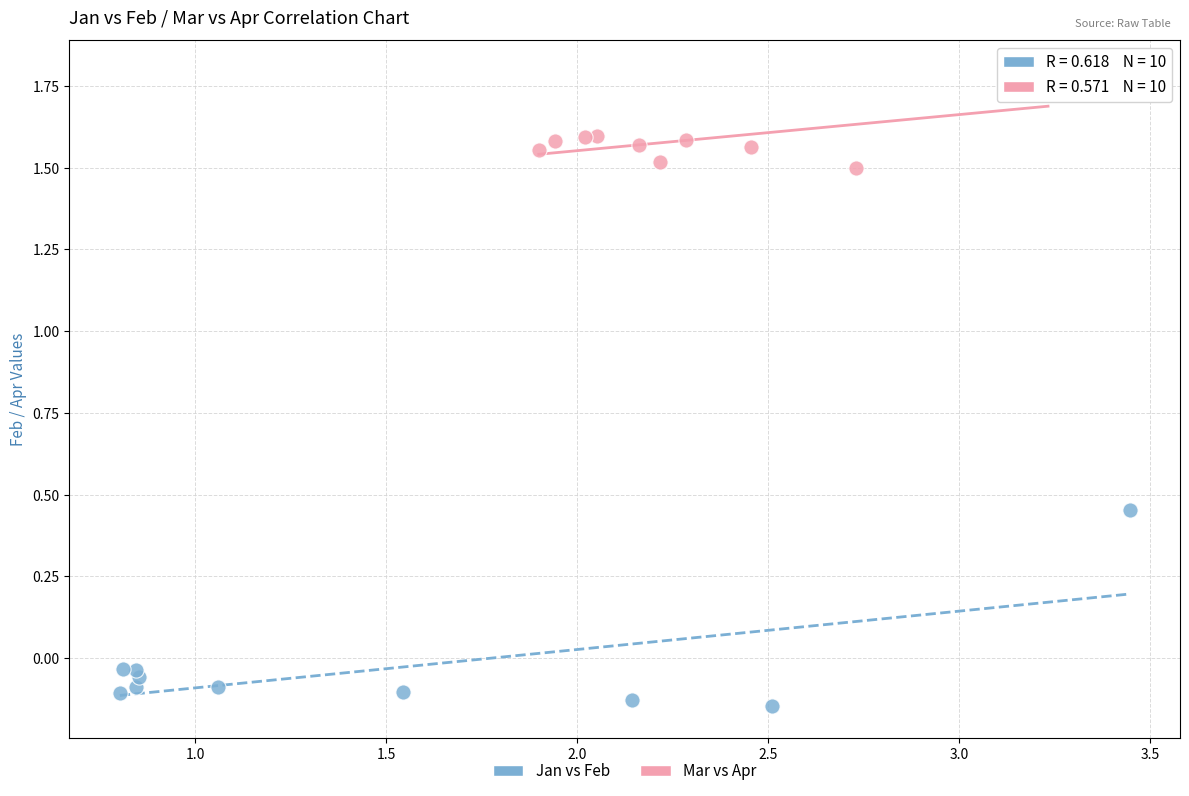

Which series reaches the maximum Y coordinate?

Mar vs Apr